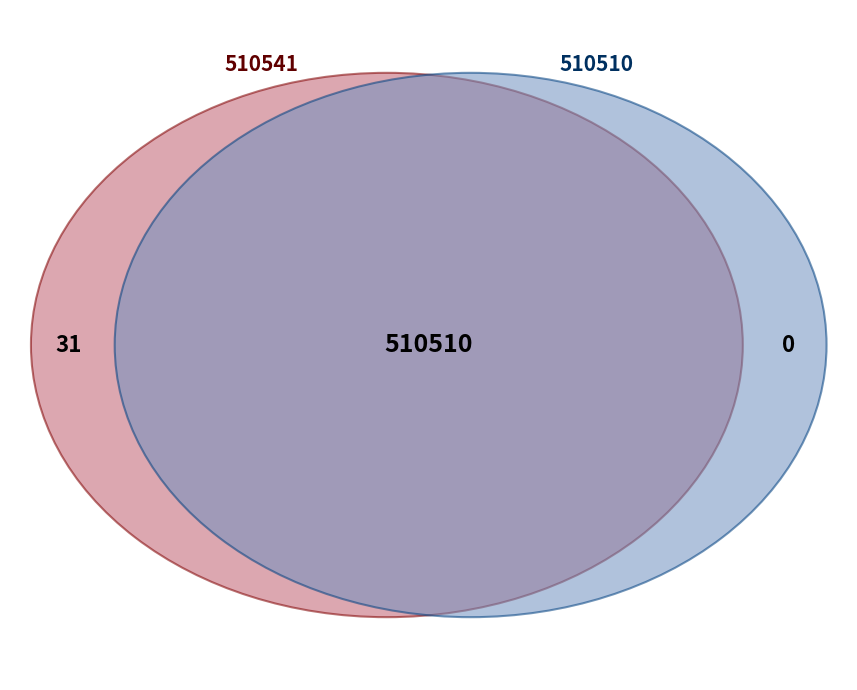

Count the number of slices in the pie.

2